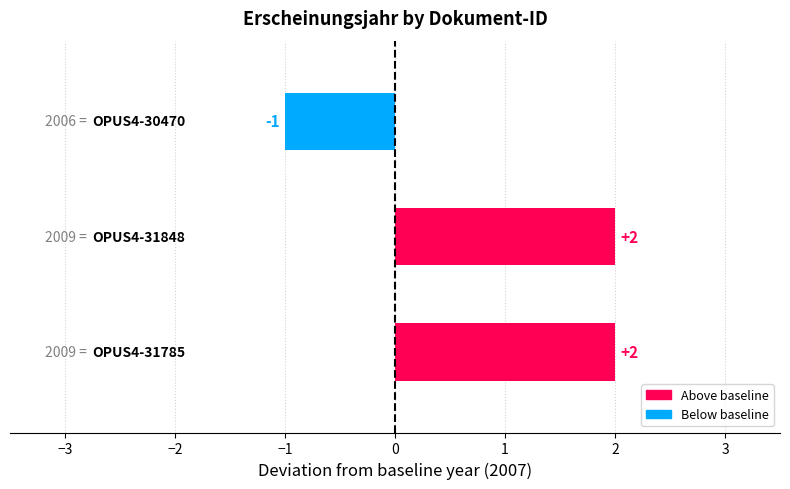

What is the sum of all values?

3